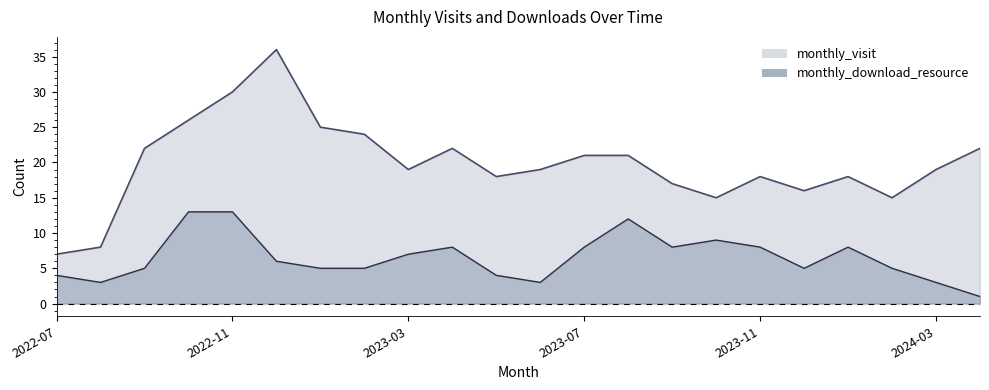

Reading right to left, extract all data points from this chart.

monthly_visit: 2024-04=22	2024-03=19	2024-02=15	2024-01=18	2023-12=16	2023-11=18	2023-10=15	2023-09=17	2023-08=21	2023-07=21	2023-06=19	2023-05=18	2023-04=22	2023-03=19	2023-02=24	2023-01=25	2022-12=36	2022-11=30	2022-10=26	2022-09=22	2022-08=8	2022-07=7
monthly_download_resource: 2024-04=1	2024-03=3	2024-02=5	2024-01=8	2023-12=5	2023-11=8	2023-10=9	2023-09=8	2023-08=12	2023-07=8	2023-06=3	2023-05=4	2023-04=8	2023-03=7	2023-02=5	2023-01=5	2022-12=6	2022-11=13	2022-10=13	2022-09=5	2022-08=3	2022-07=4